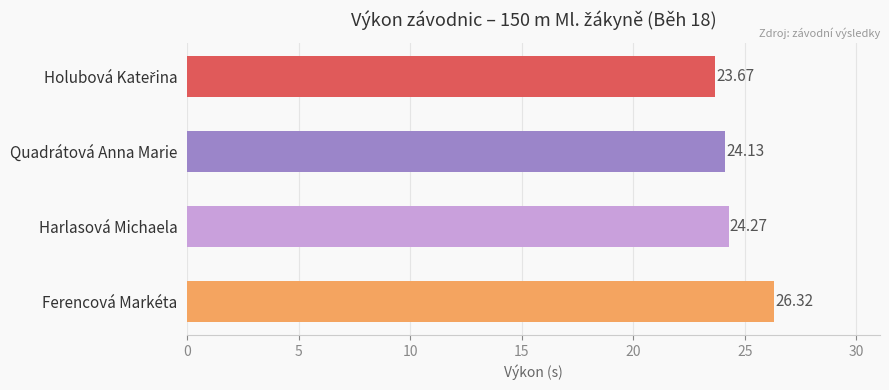

What is the label of the 2nd bar from the top?

Quadrátová Anna Marie